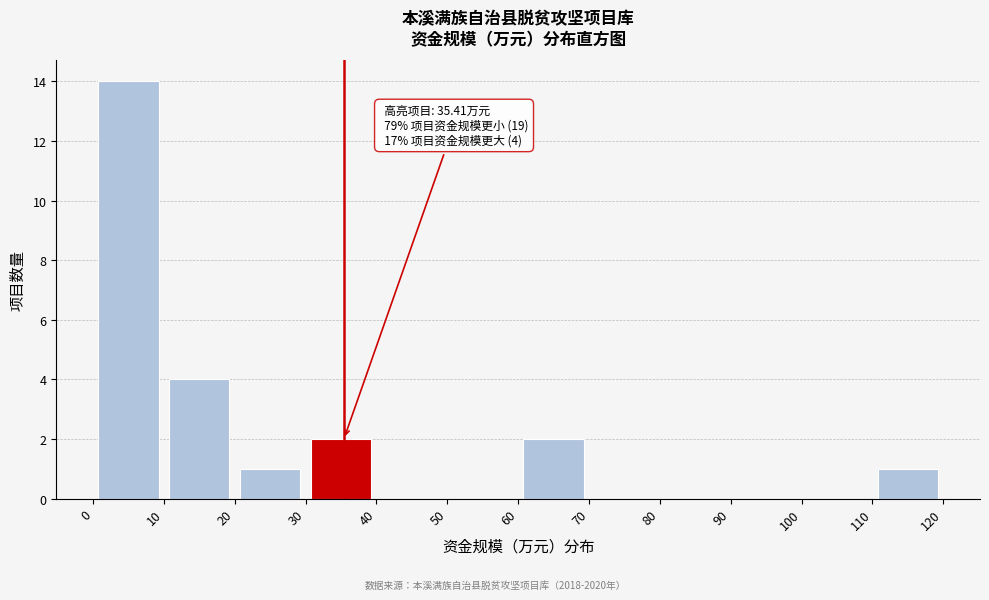

Which range on the x-axis has the tallest bar?

0 to 10